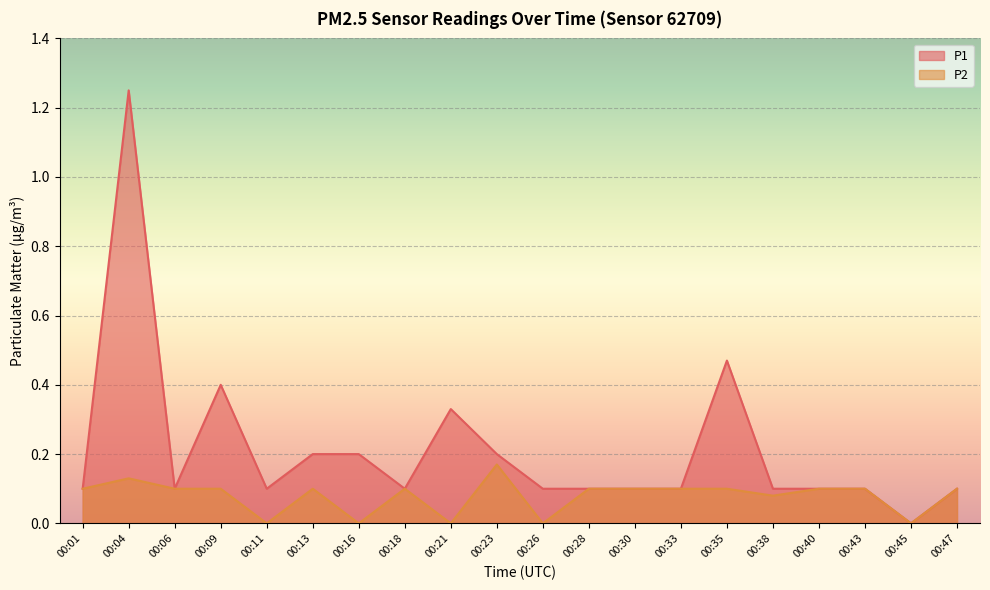

How many distinct data groups are displayed?

2